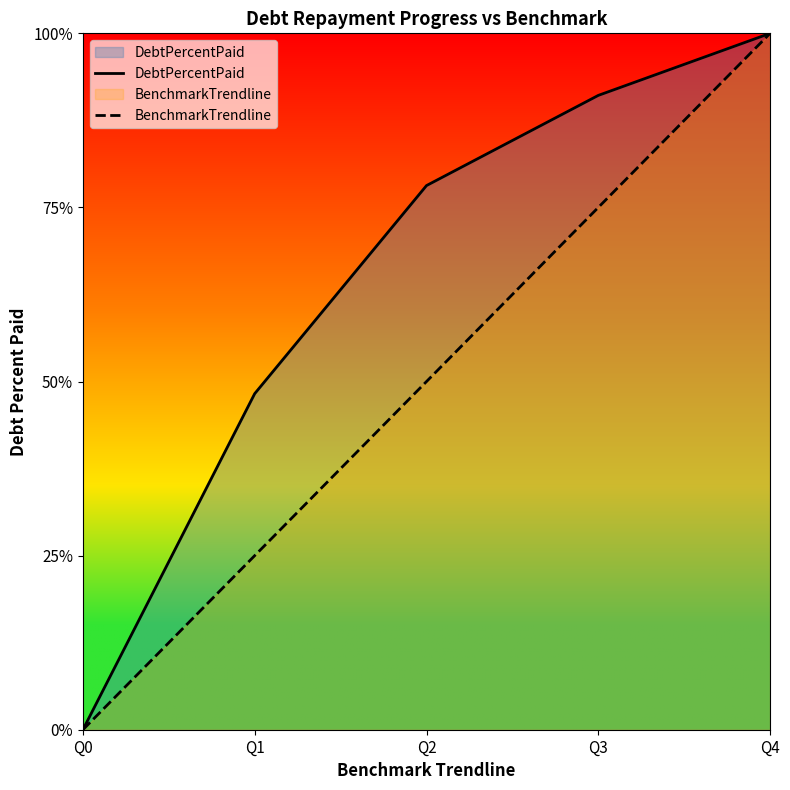

What is the value of the DebtPercentPaid point at the 3rd from the left?

78.1